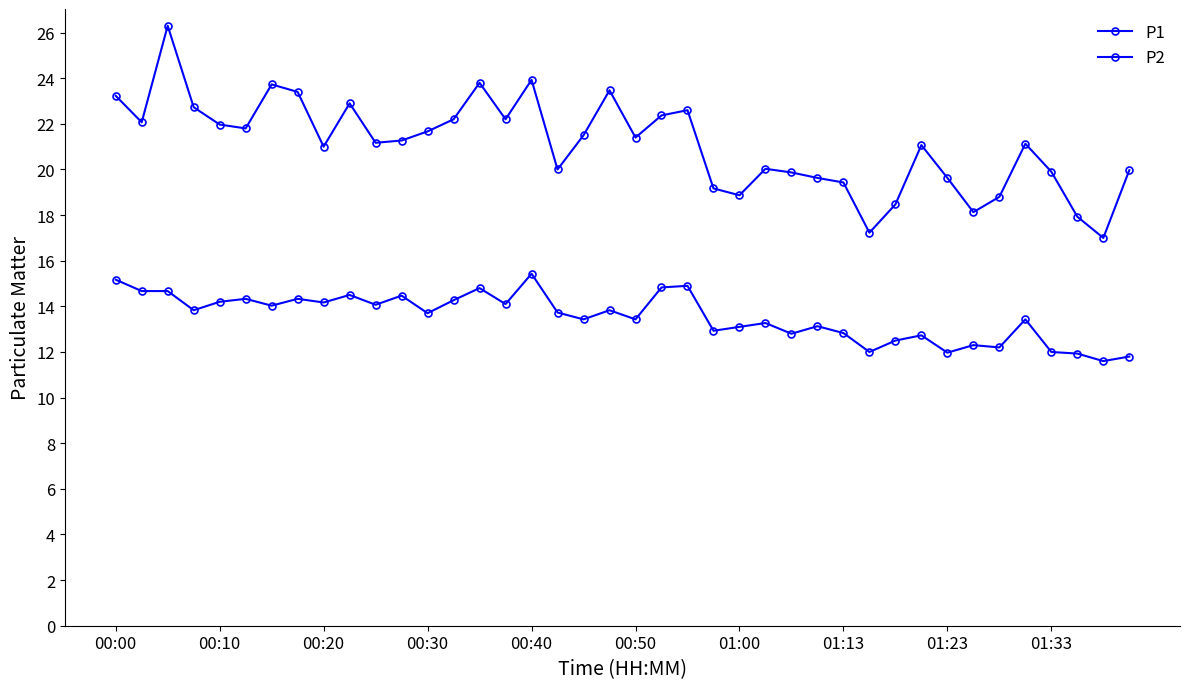

How many lines are shown in the chart?

2